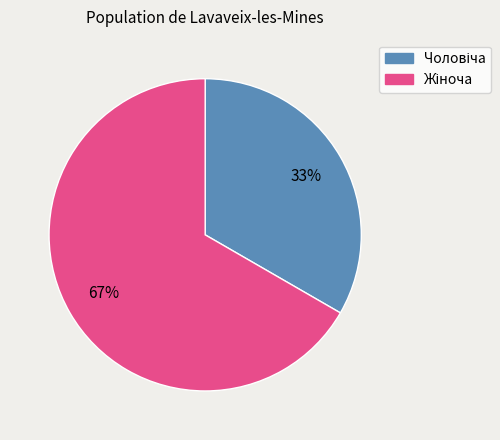

To the nearest percent, what is the average slice percentage?

50%